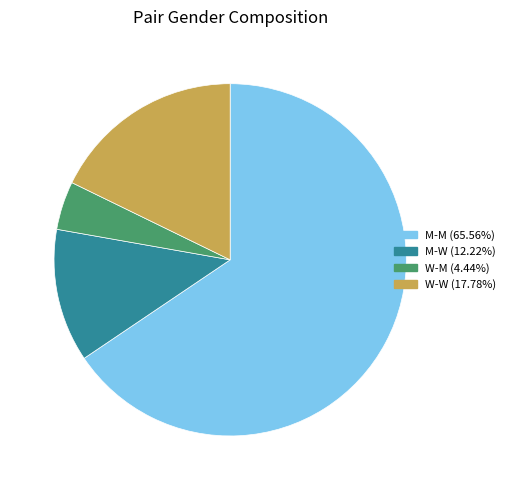

Is M-M (65.56%) the majority of the pie?

Yes